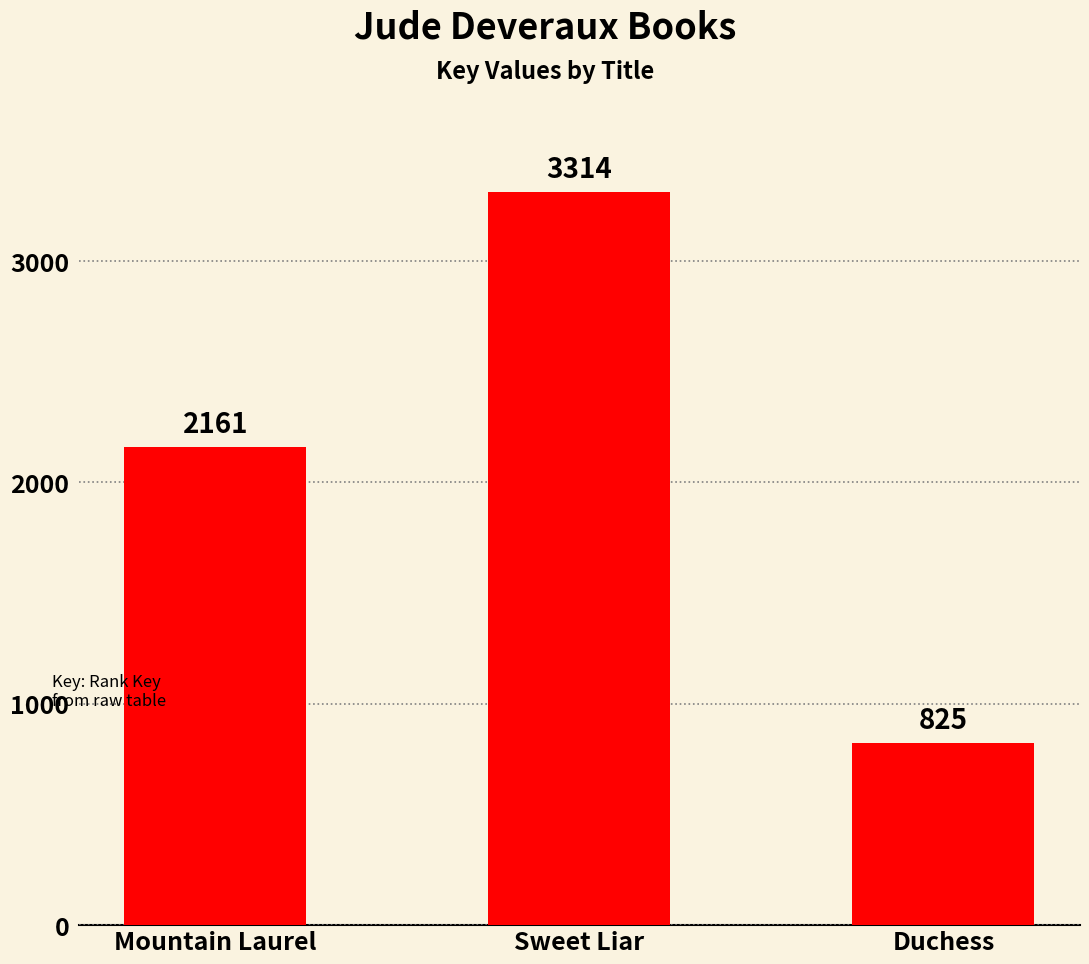

The chart shows a value of 1950 at Sweet Liar. True or false?

False